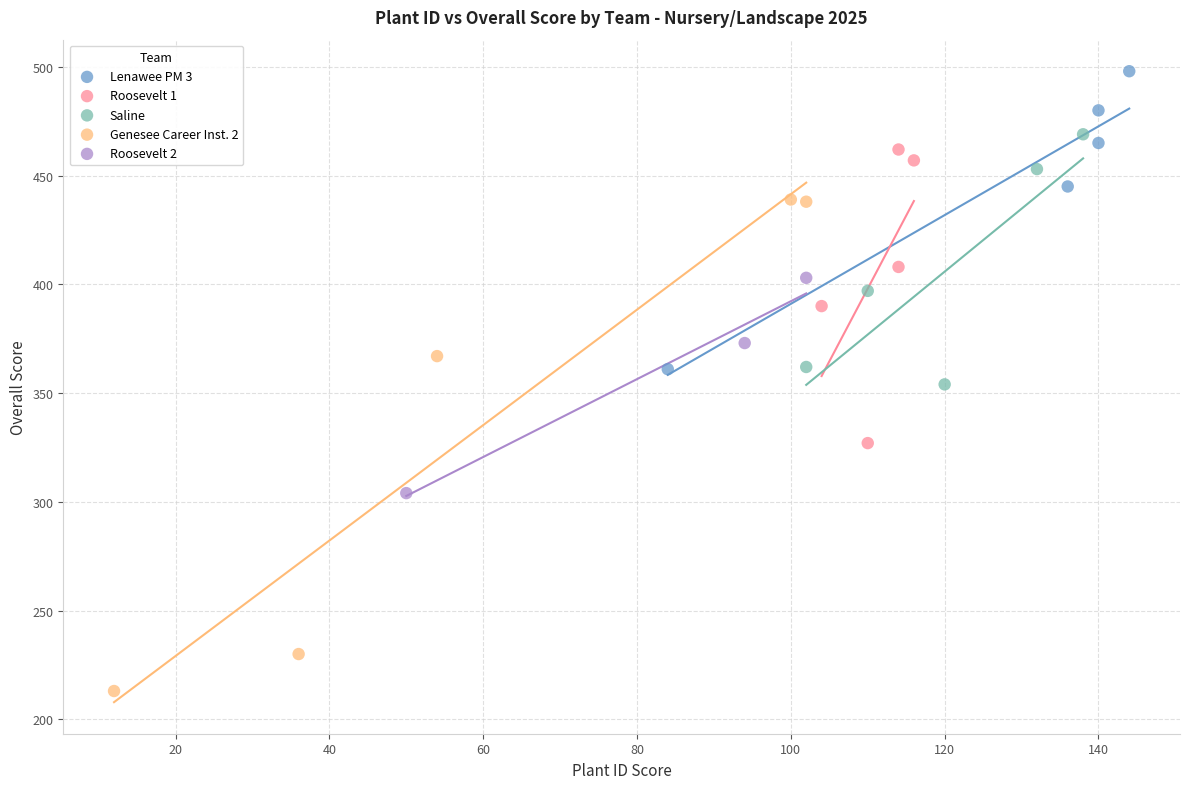

Which series has the widest spread of Y values?

Genesee Career Inst. 2